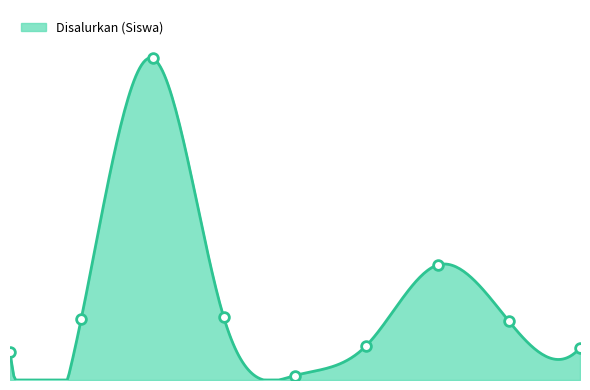

Where is the first local maximum?

SMKN 1 BANJAR